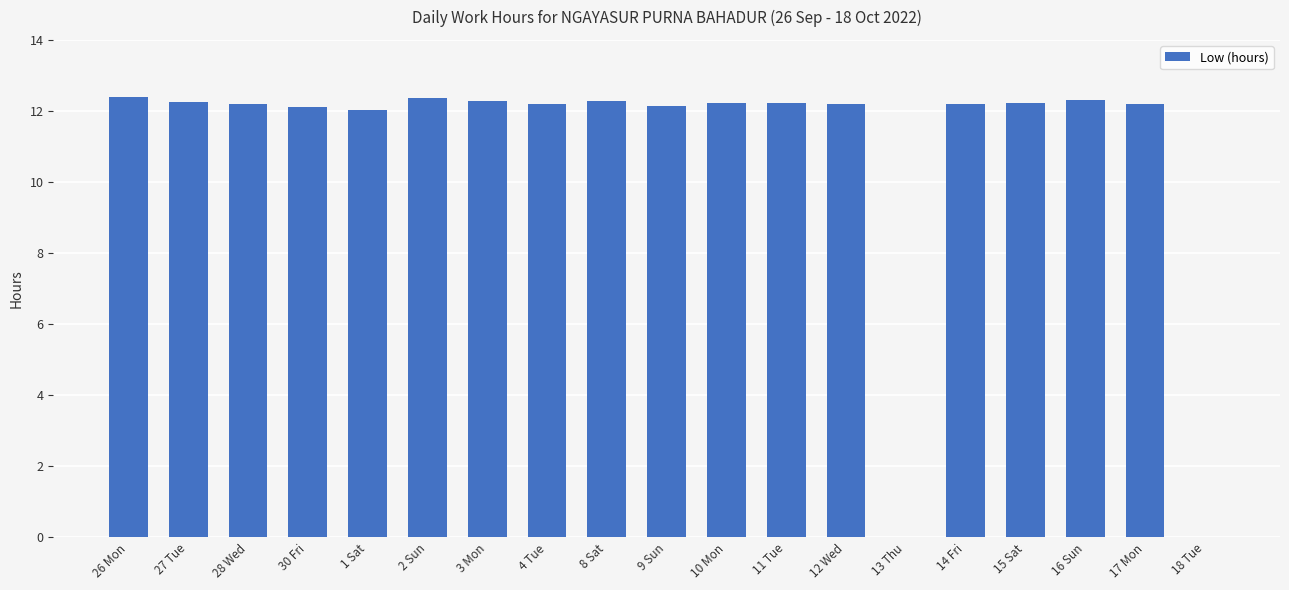

How many distinct data groups are displayed?

1